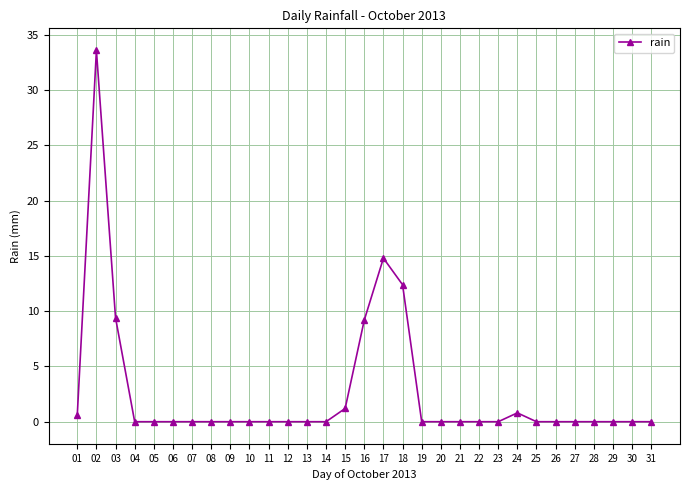

Where is the first local maximum?

02